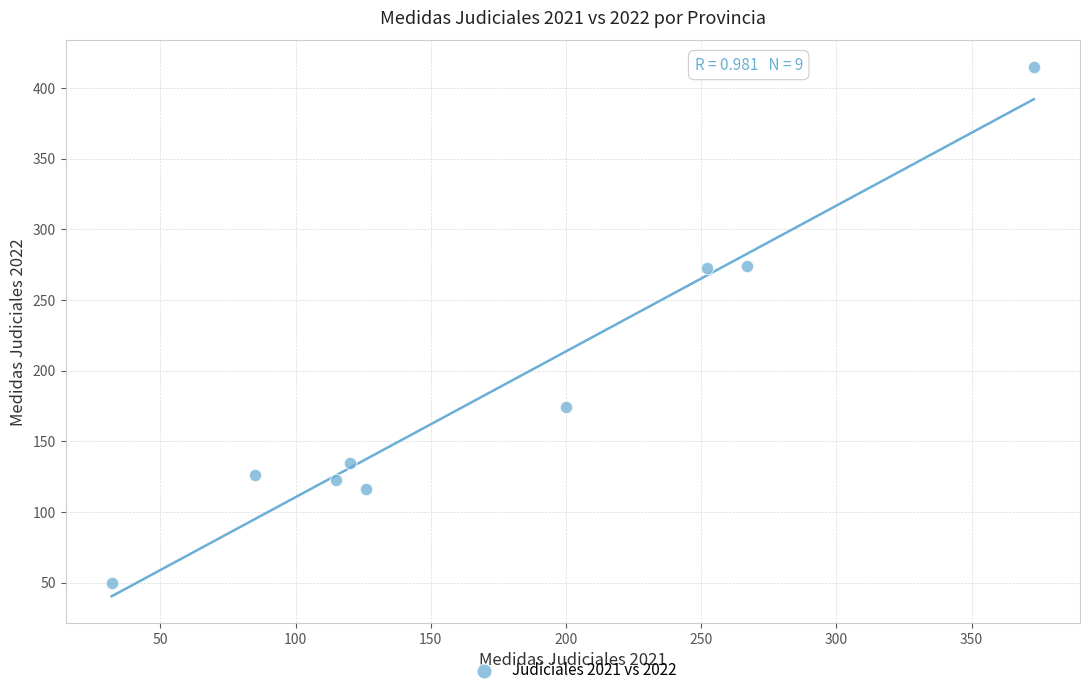

What is the average X value?

174